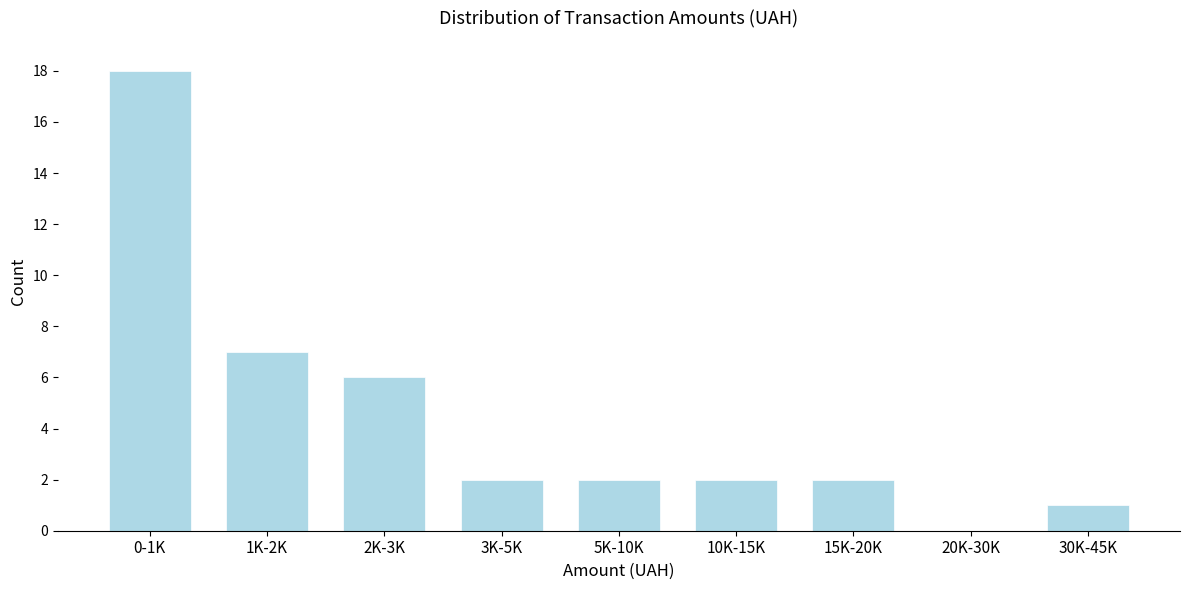

Reading left to right, list all the values displayed in this chart.

0-1K=18	1K-2K=7	2K-3K=6	3K-5K=2	5K-10K=2	10K-15K=2	15K-20K=2	20K-30K=0	30K-45K=1